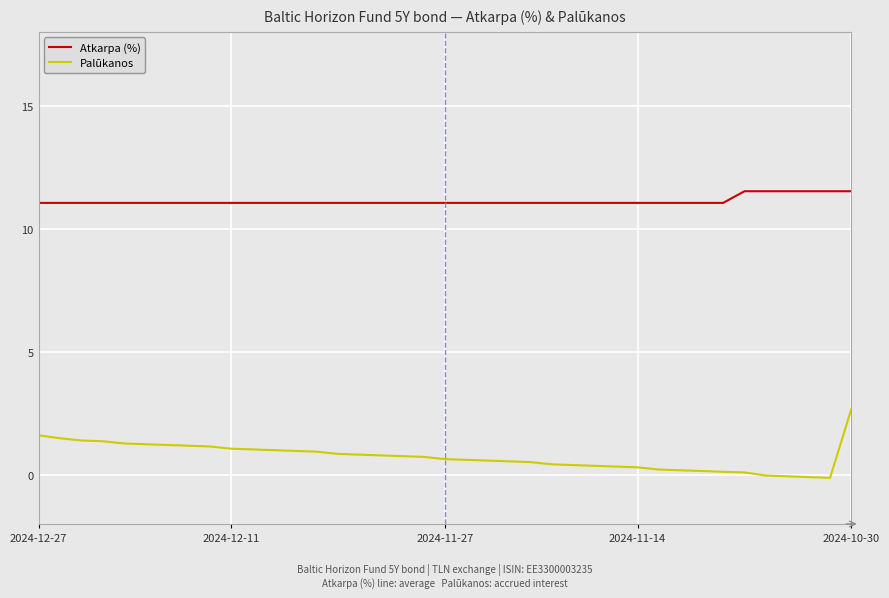

What is the greatest value displayed?

11.5